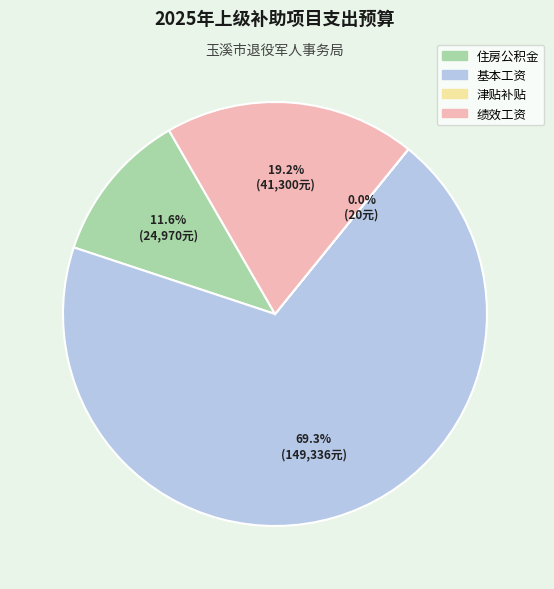

Which category has the biggest portion of the pie?

基本工资